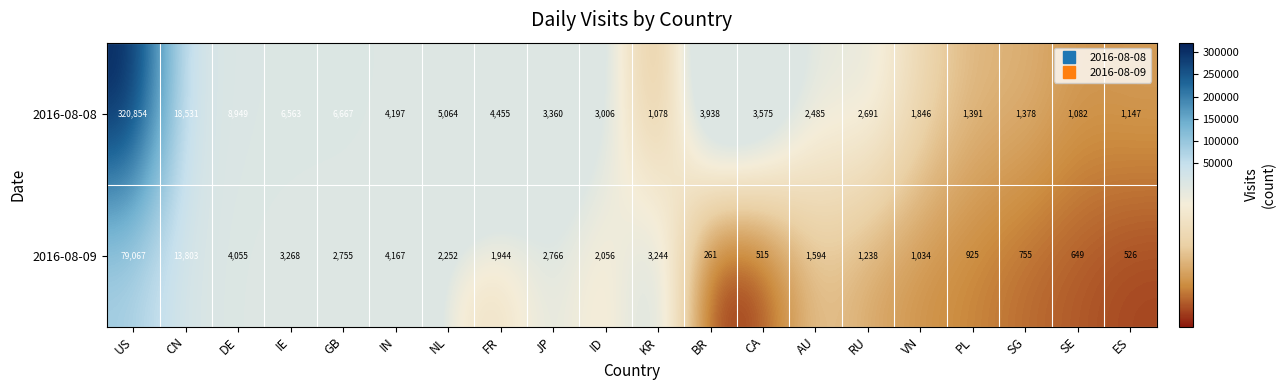

Is it true that 2016-08-08 equals 2485 at AU?

True